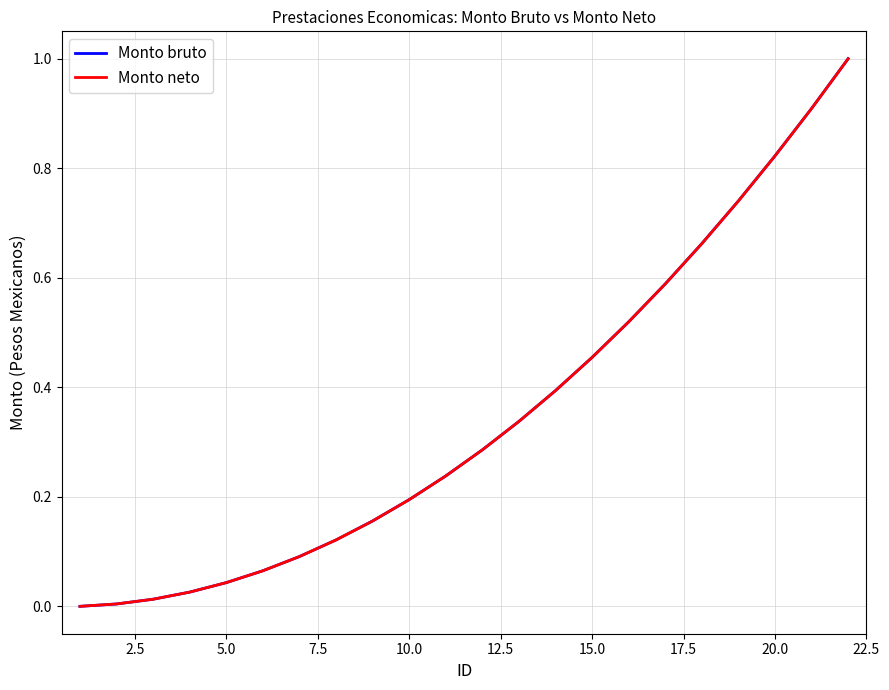

Does the chart display data point markers on the line(s)?

No